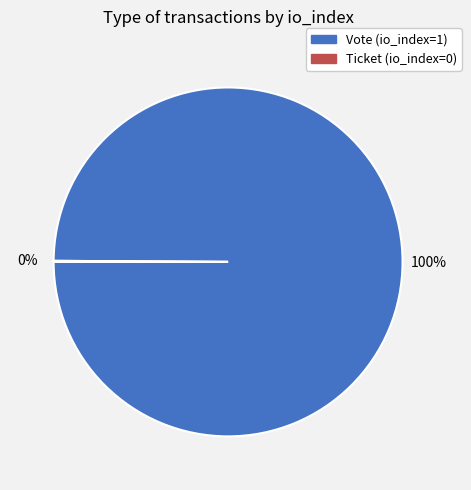

Does any single category account for the majority?

Yes